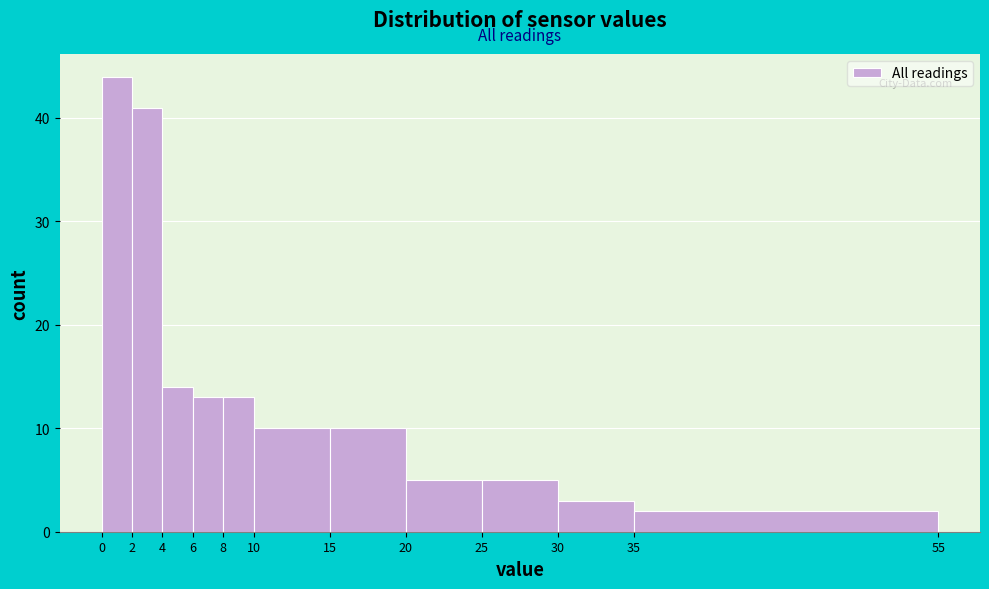

Which range on the x-axis has the tallest bar?

0 to 2